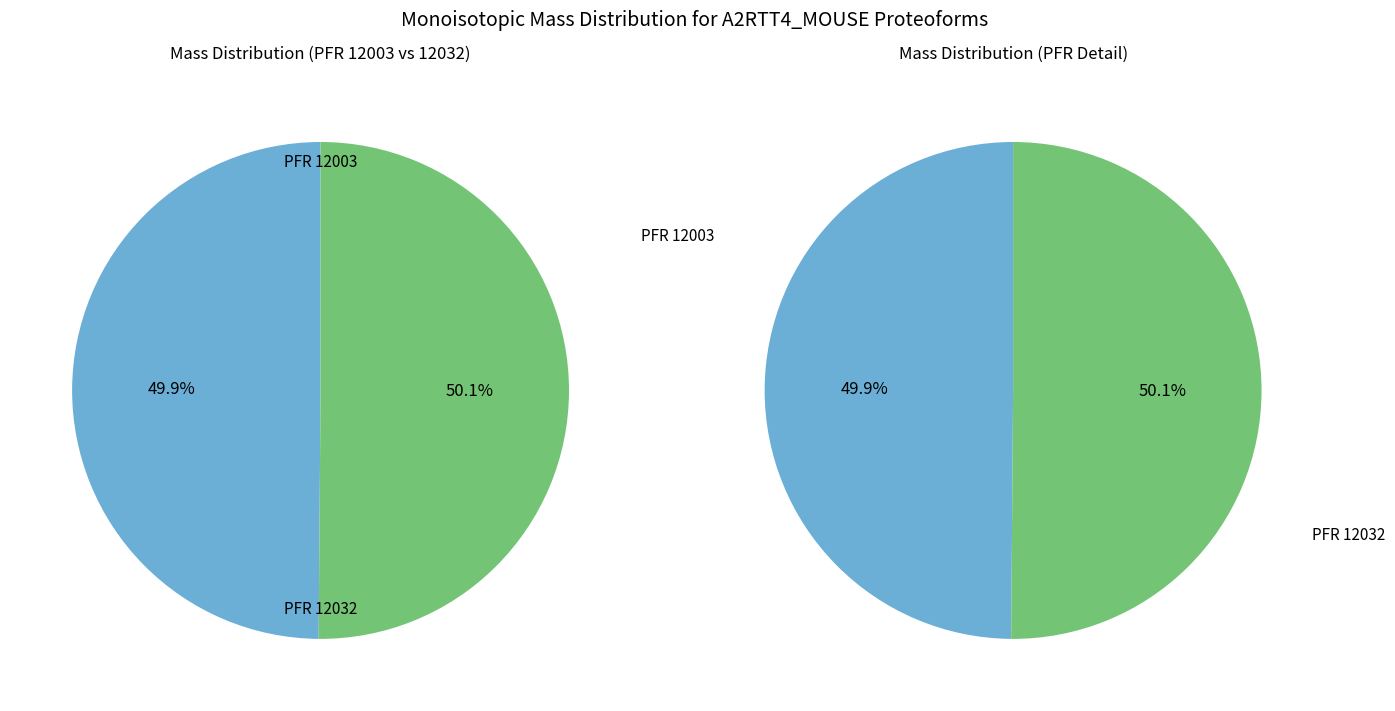

Does 12003 represent more than half of the total?

No